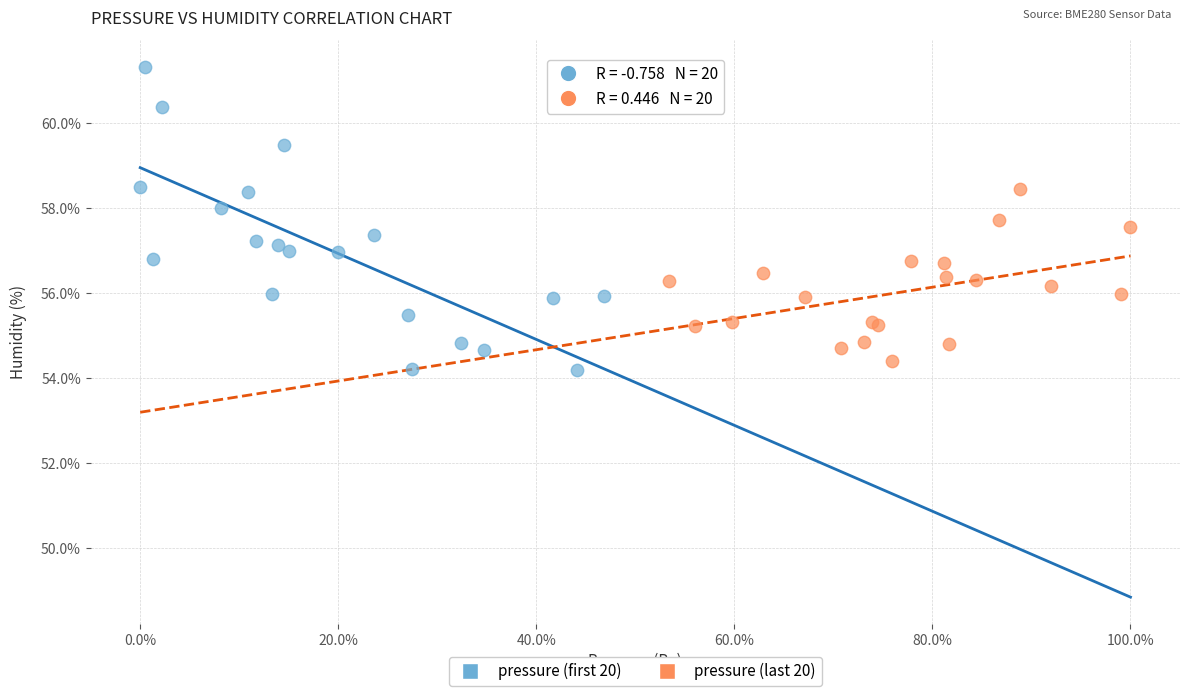

Which series contains the highest Y value?

pressure (first 20)